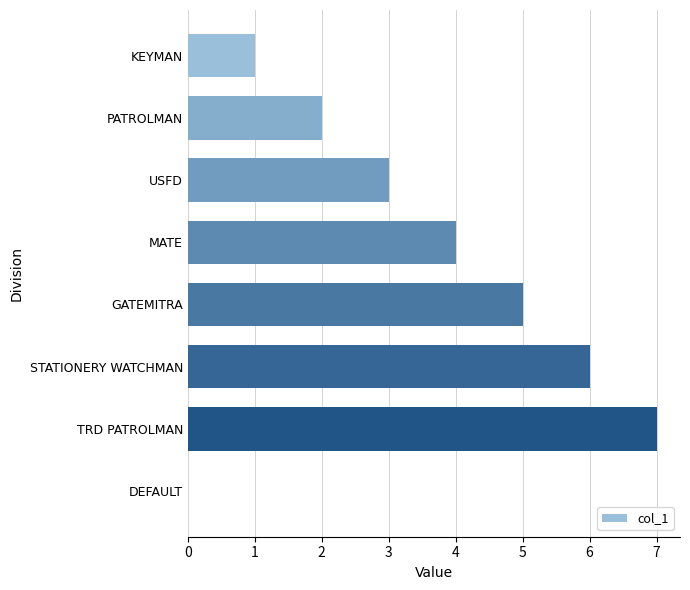

Read the value at TRD PATROLMAN.

7